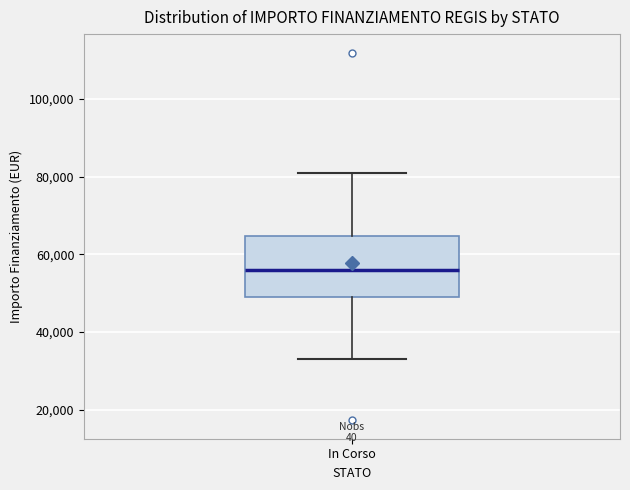

Read this box plot against the y-axis: the position of the median line, the range covered by the box, and the ends of both whiskers. The values are not printed on the chart, so give them approximately, as read against the axis.

median 56000, box 50000 to 64000, whiskers 32000 to 80000